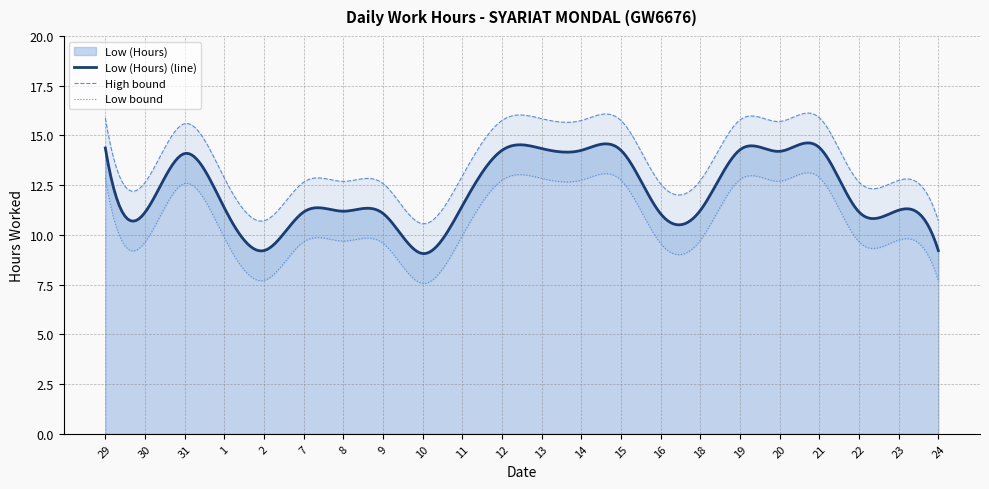

True or false: there are more than 1 points higher than both neighbors.

True